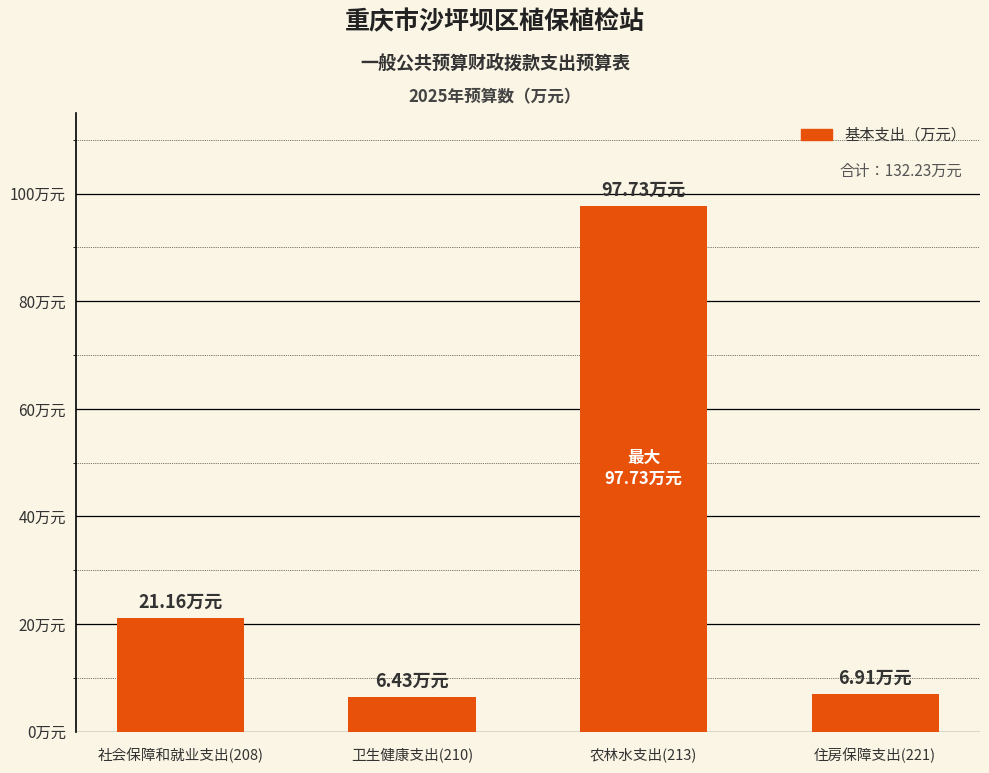

What position from the left is 住房保障支出(221)?

4